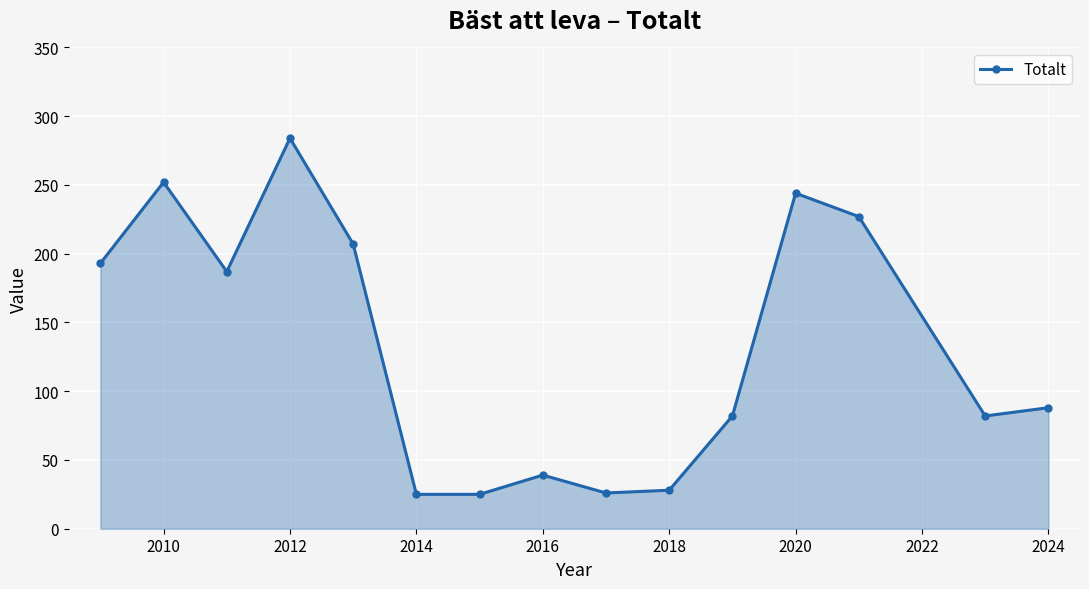

How many points are higher than both their immediate neighbors (excluding endpoints)?

4